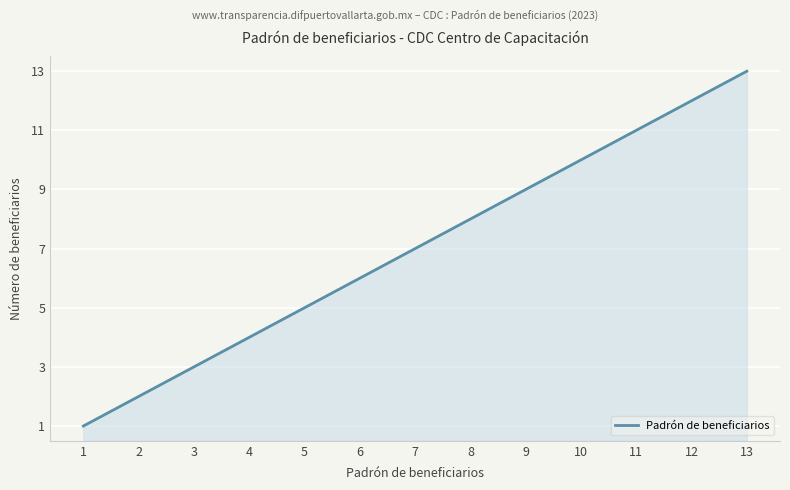

What is the smallest value displayed?

1.0